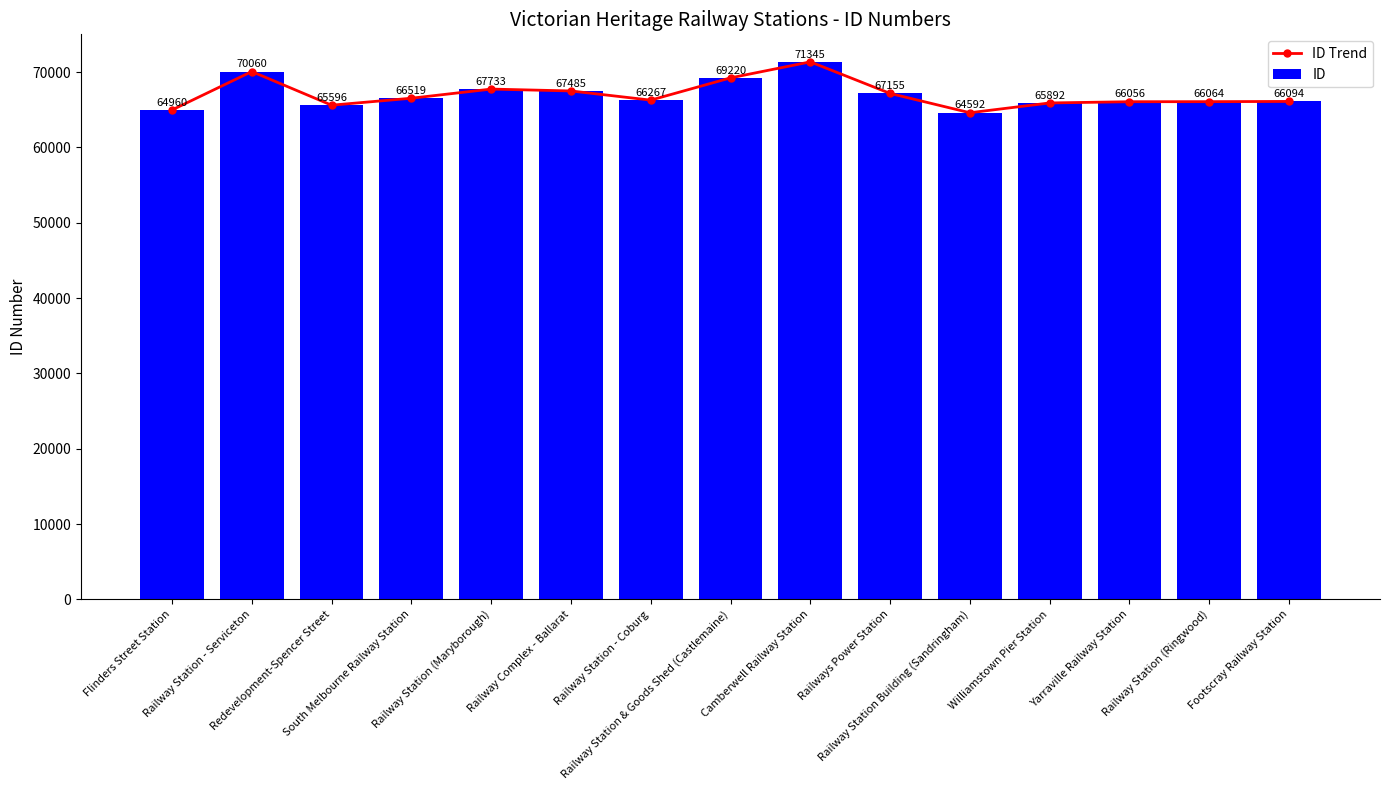

The value of ID at Flinders Street Station is 64960. True or false?

True